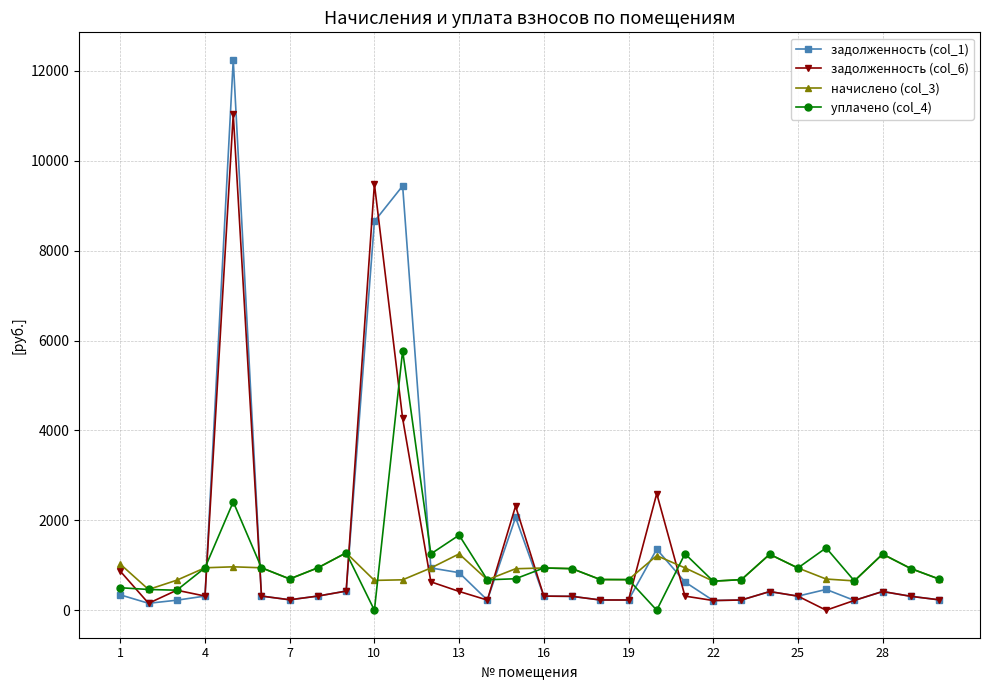

What is the maximum value shown in the chart?

12245.3